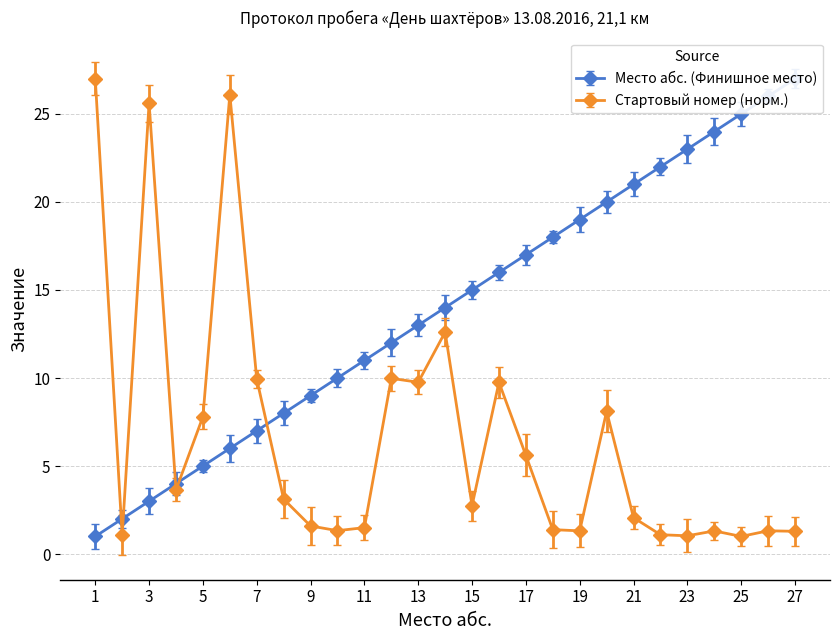

How many values in the Стартовый номер series exceed 2?

15